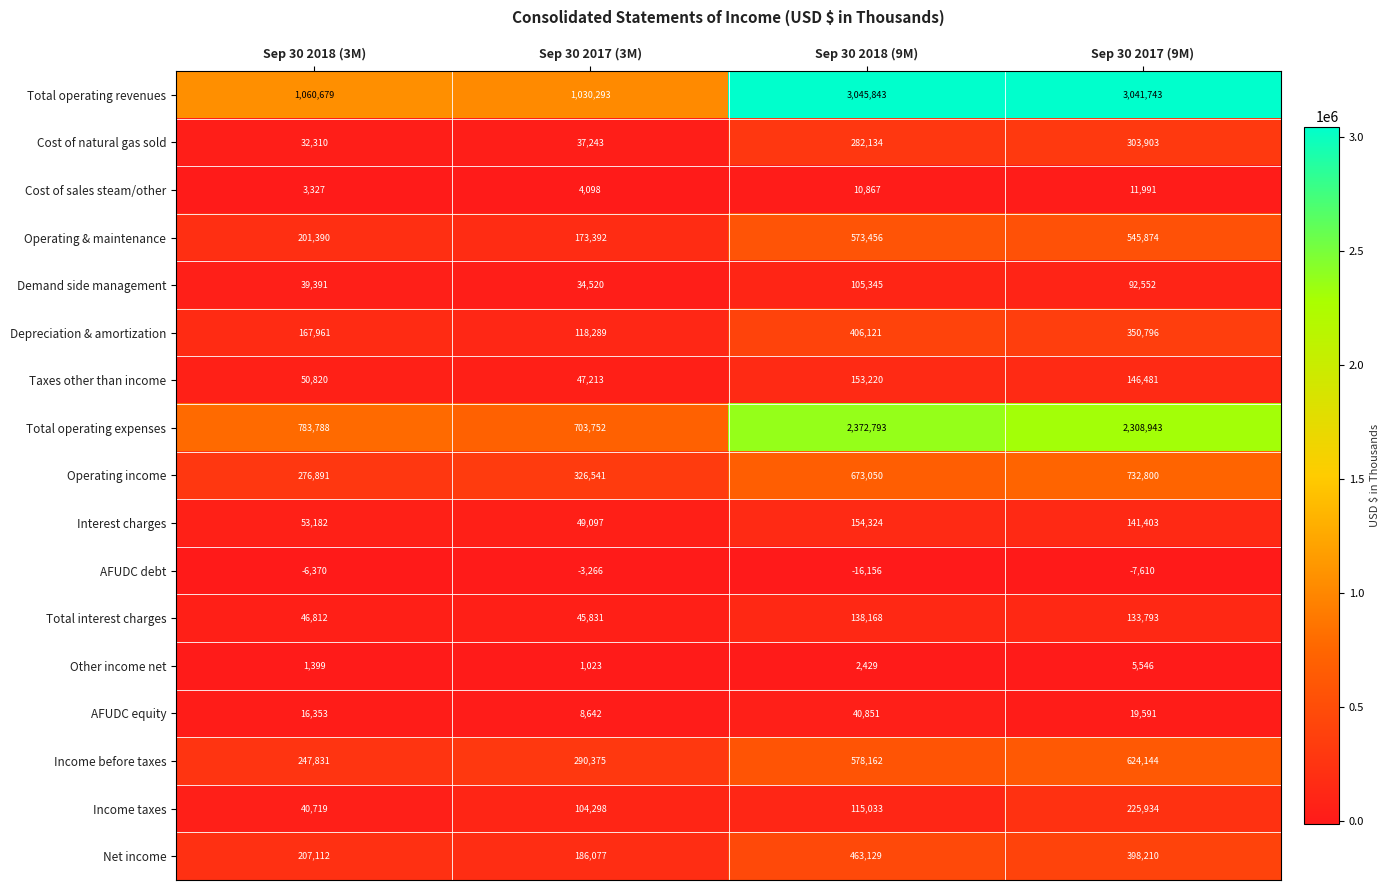

Which category has the highest value across all series?

Sep 30 2018 (9M)